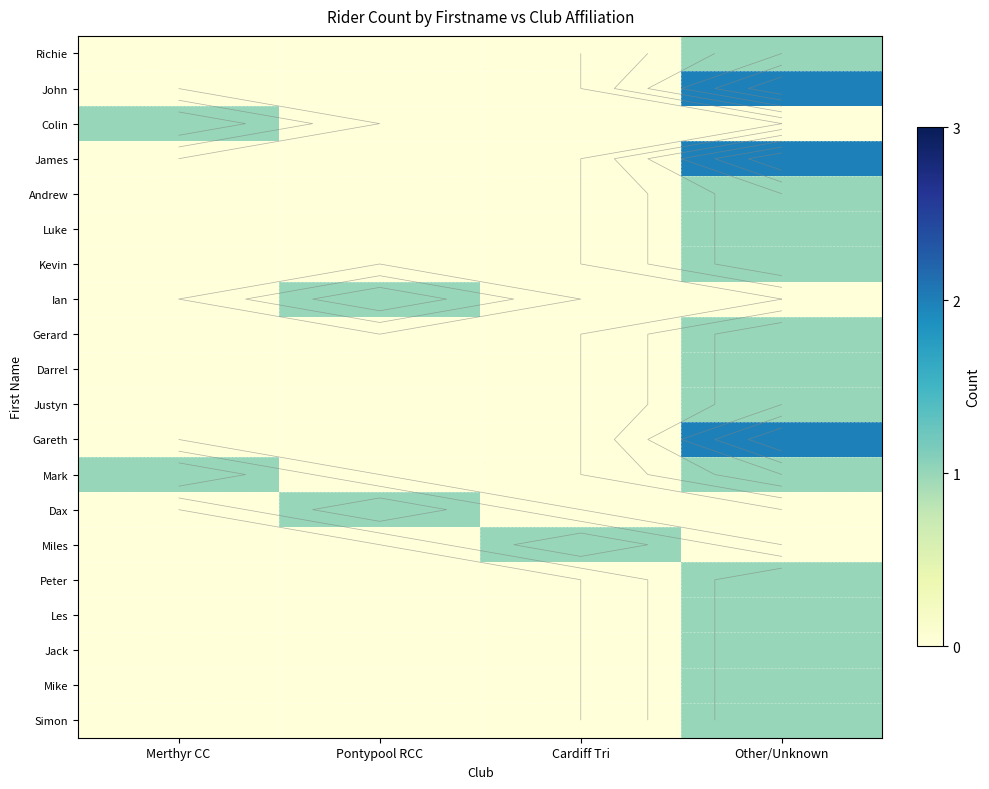

What is the maximum value for Richie?

1